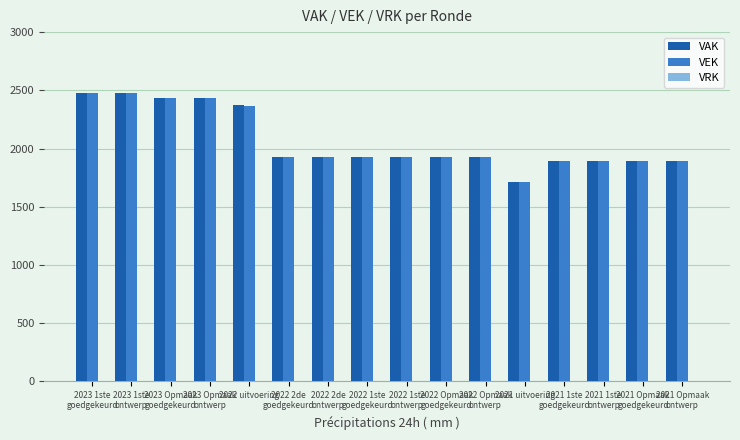

Is it true that VEK equals 2480 at 2023 1ste
goedgekeurd?

True